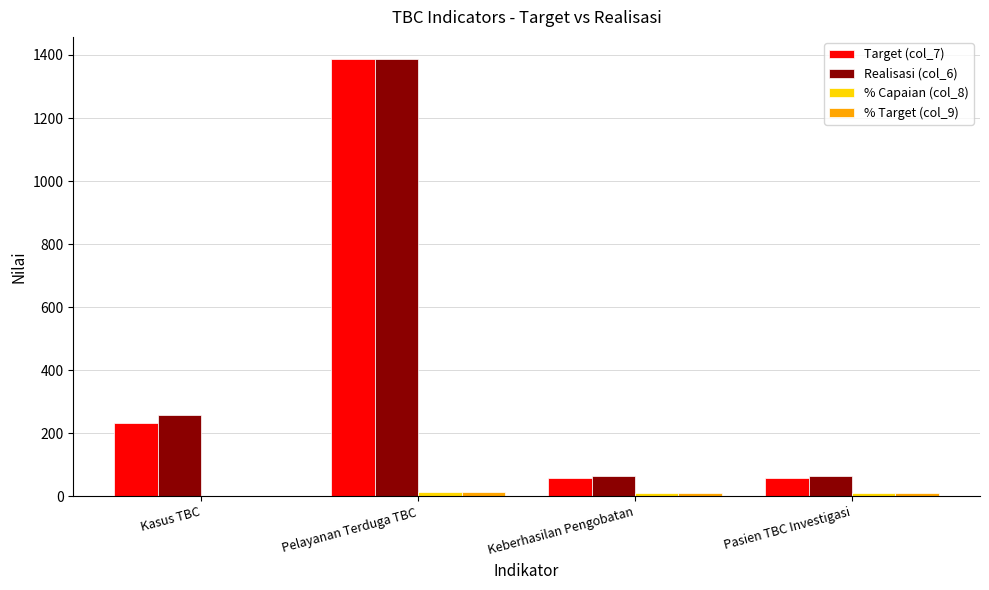

How many distinct data groups are displayed?

4